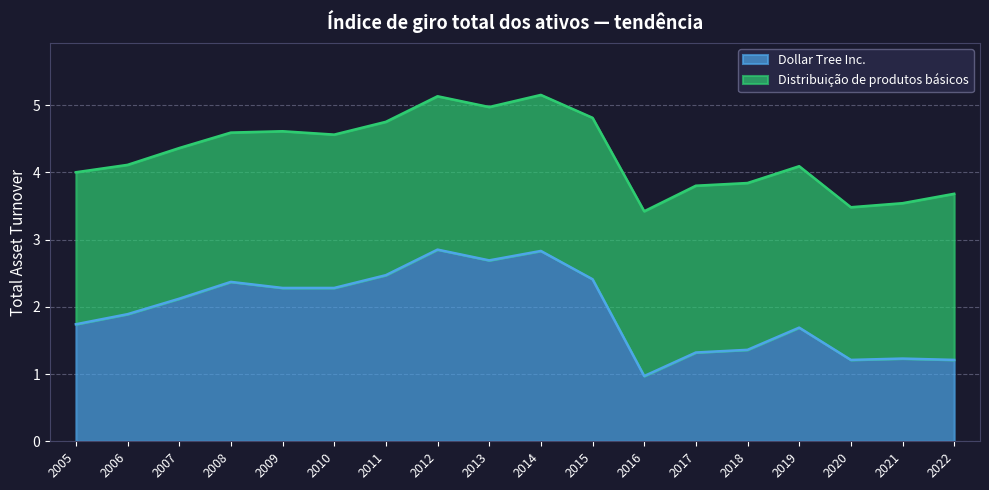

Which category has the lowest value across all series?

2016